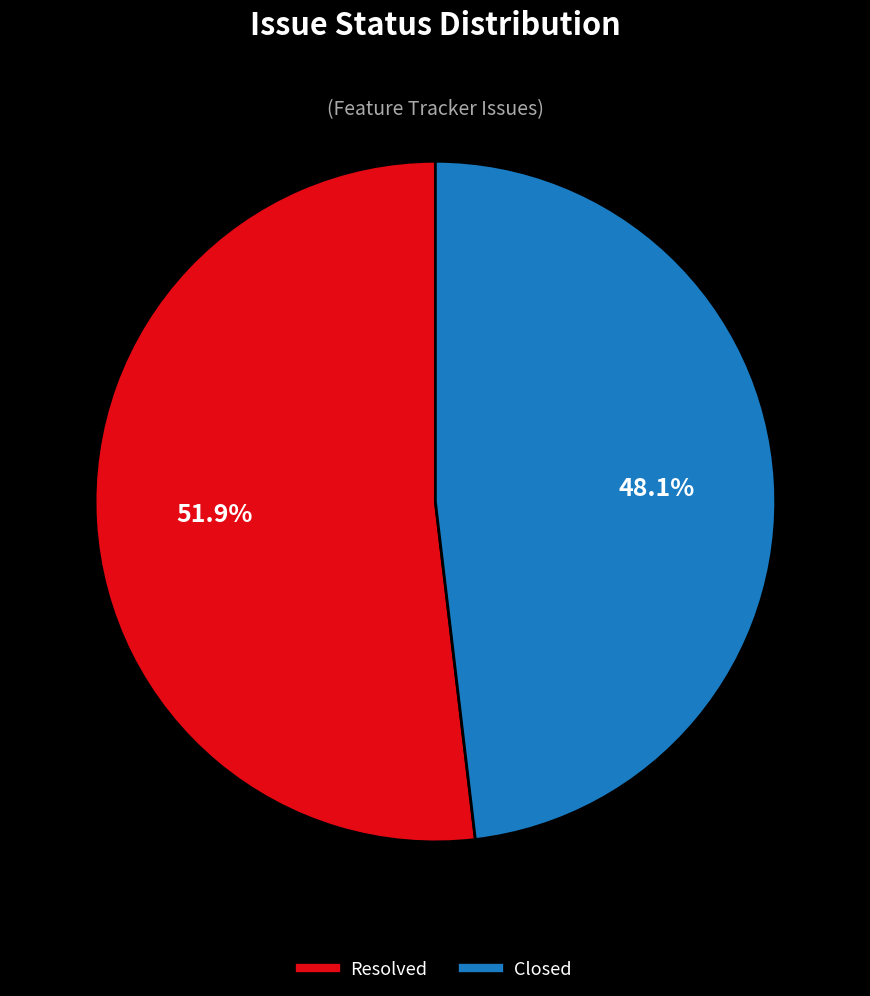

What percentage is the Closed slice, to the nearest percent?

48%